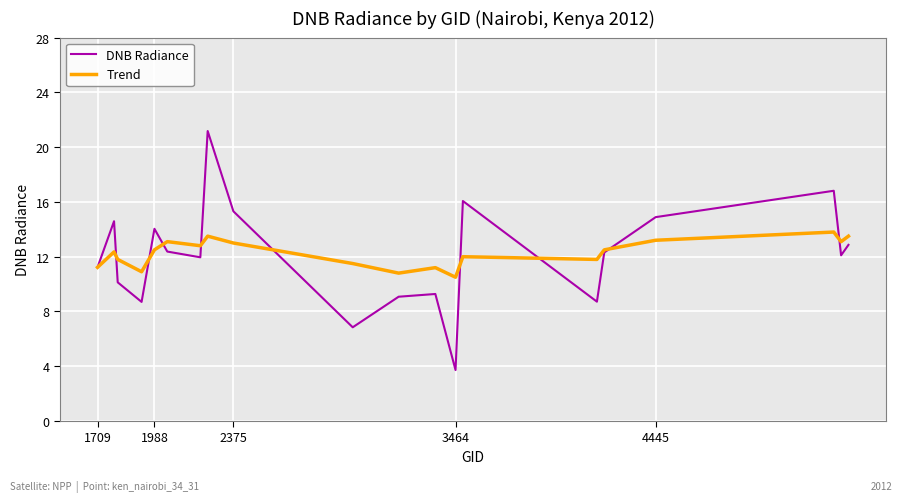

Which series has the largest range (max minus min)?

DNB Radiance